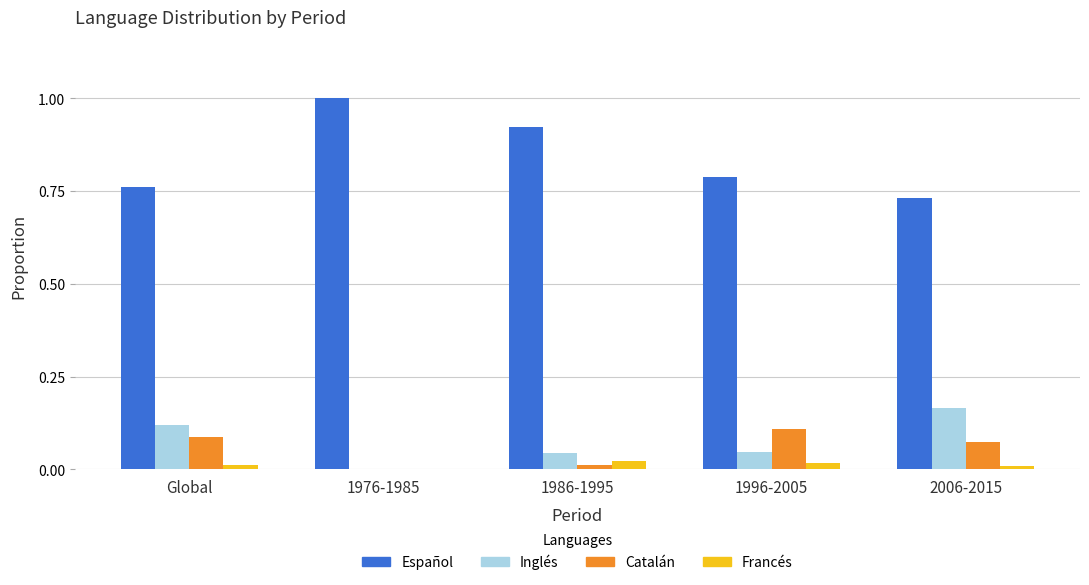

How many positive values does the Francés series have?

4